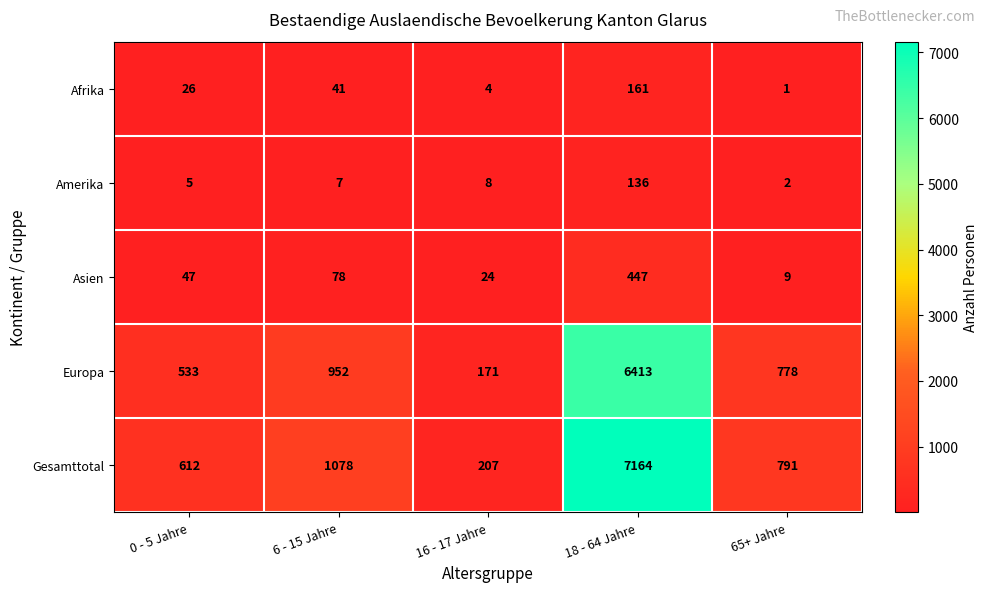

What value does the Gesamttotal series have at 0 - 5 Jahre, to the nearest 10?

610